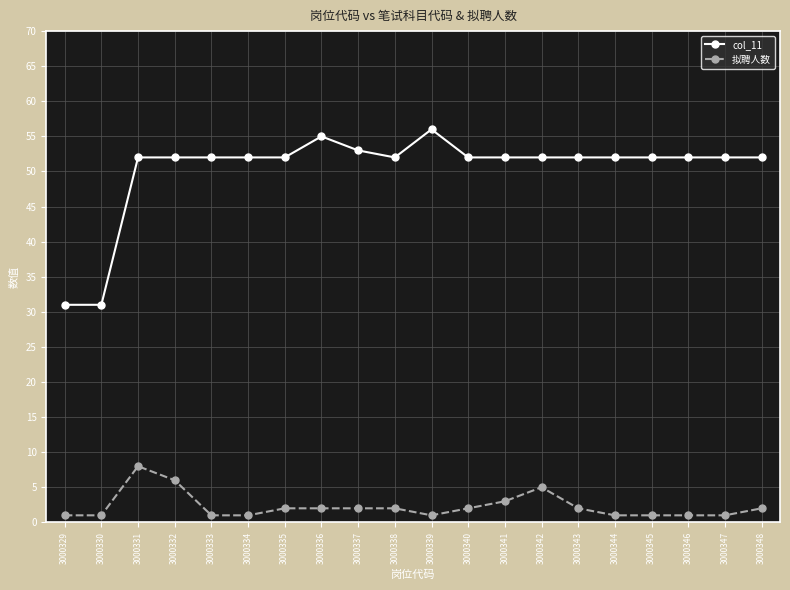

Which series has the largest total across all categories?

col_11